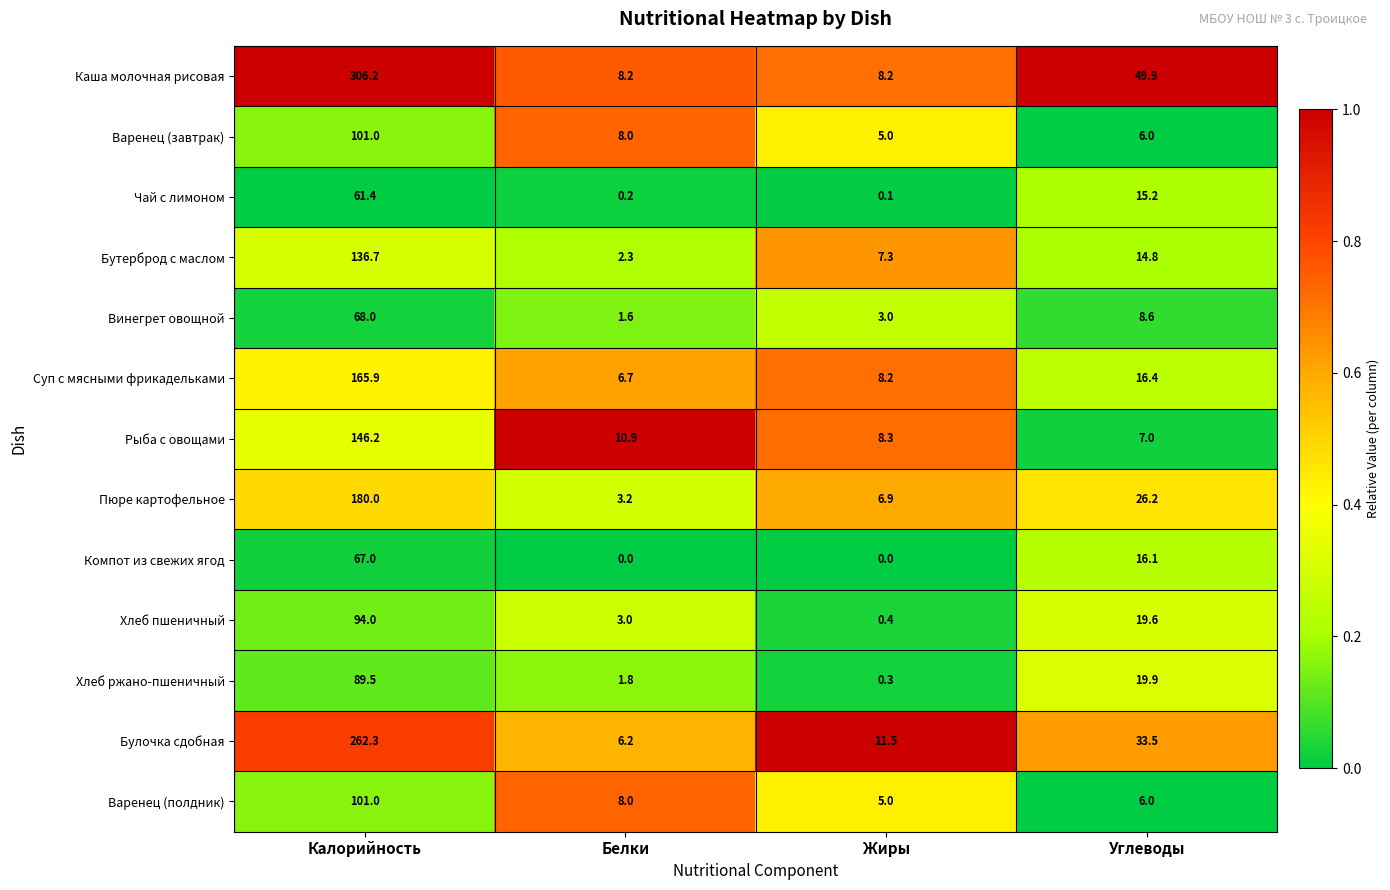

What is the total value across all series at Углеводы?

239.2